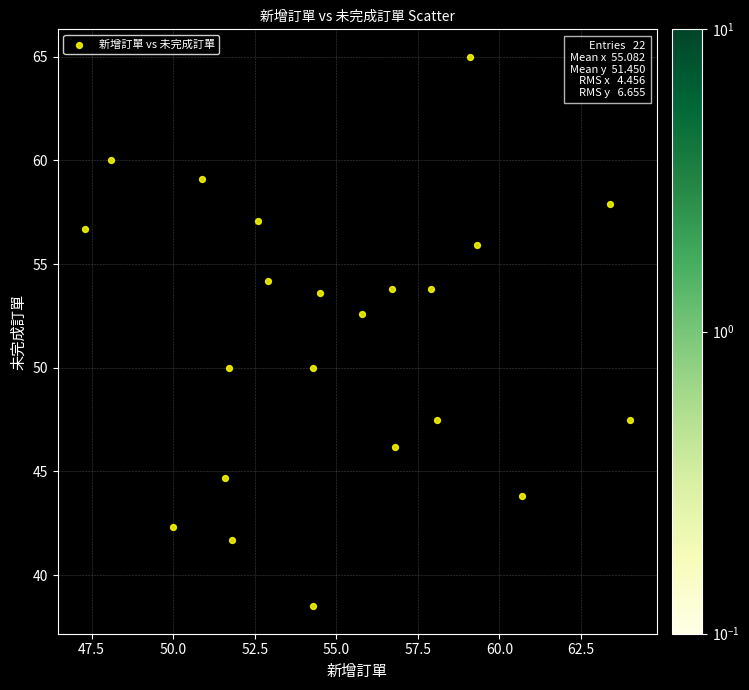

What is the range of X values (max minus min)?

16.7